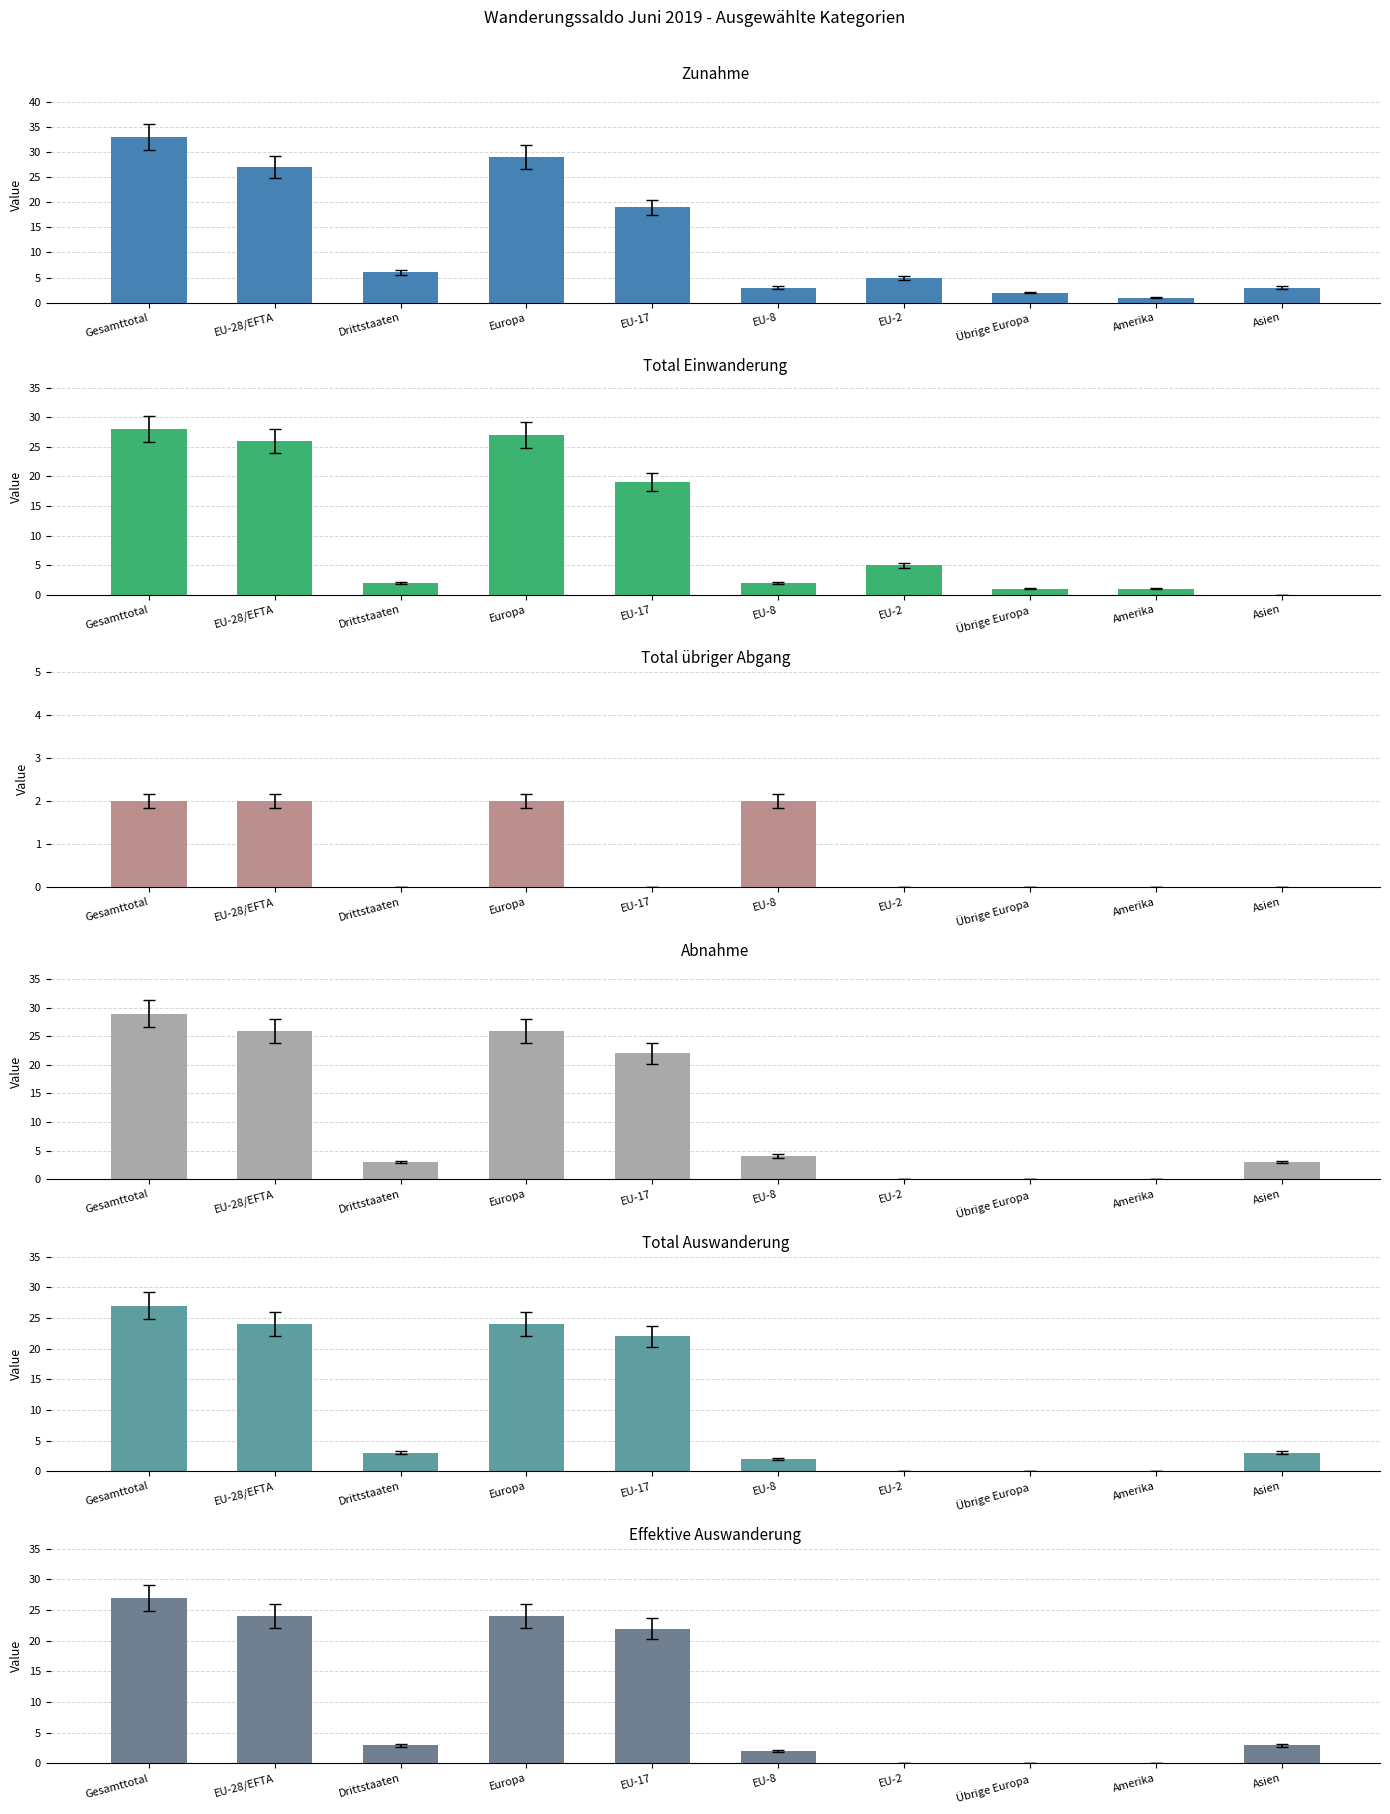

At which category is the sum across all series the highest?

Gesamttotal